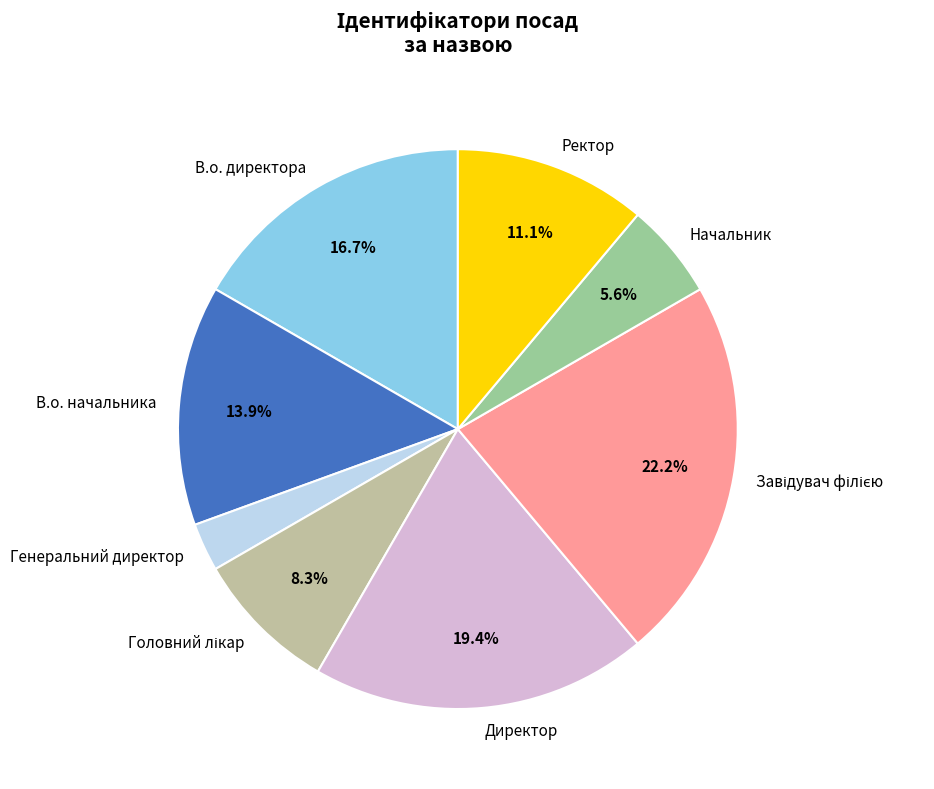

To the nearest percent, what is the average slice percentage?

12%